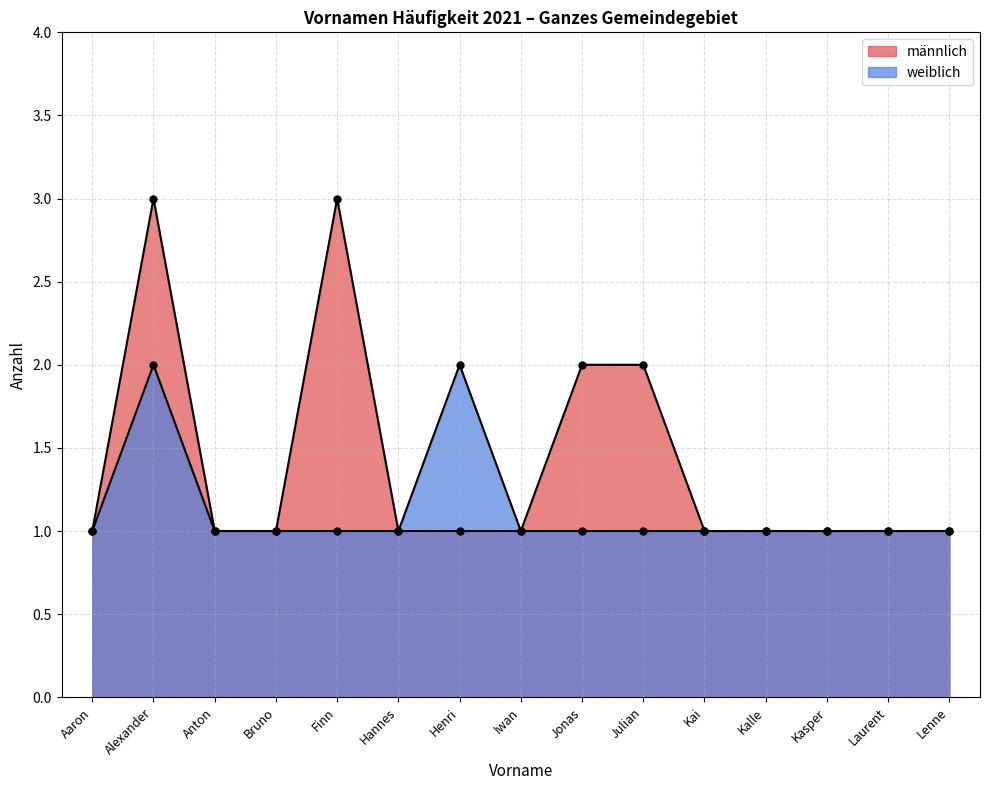

Which series has the largest total across all categories?

männlich